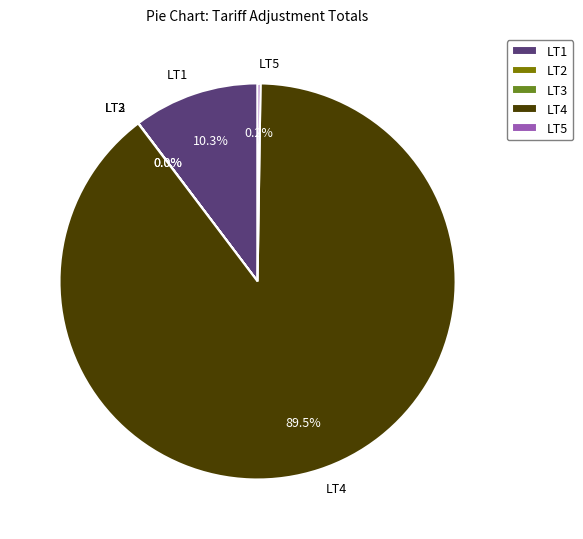

Is LT1 the majority of the pie?

No